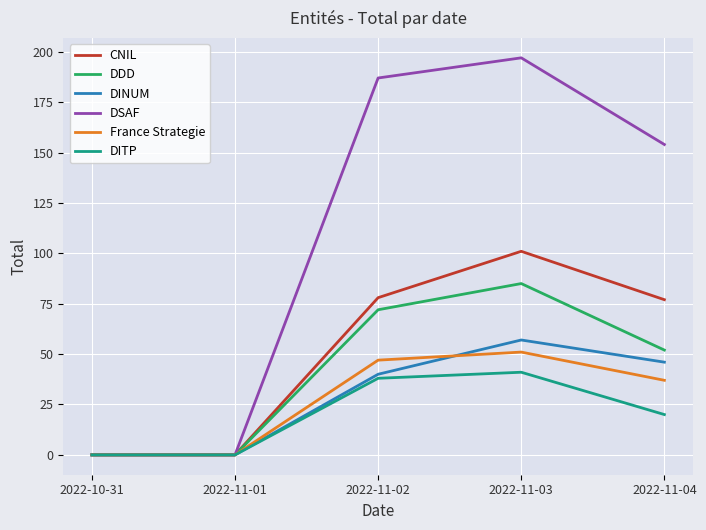

What are all the series names shown in the legend?

CNIL, DDD, DINUM, DSAF, France Strategie, DITP